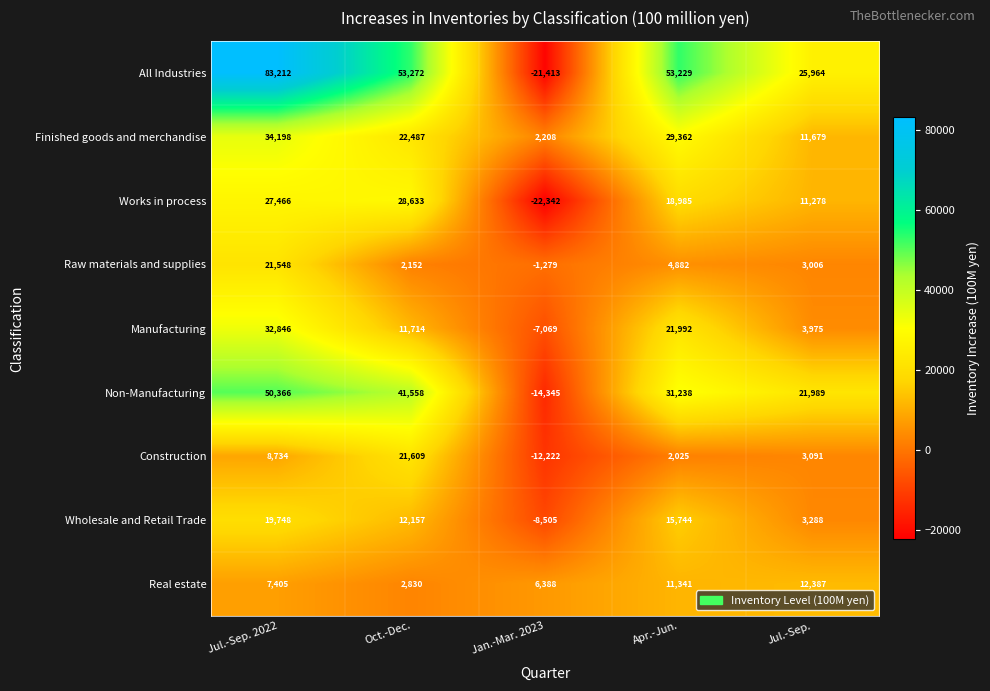

How many categories are shown in the chart?

5